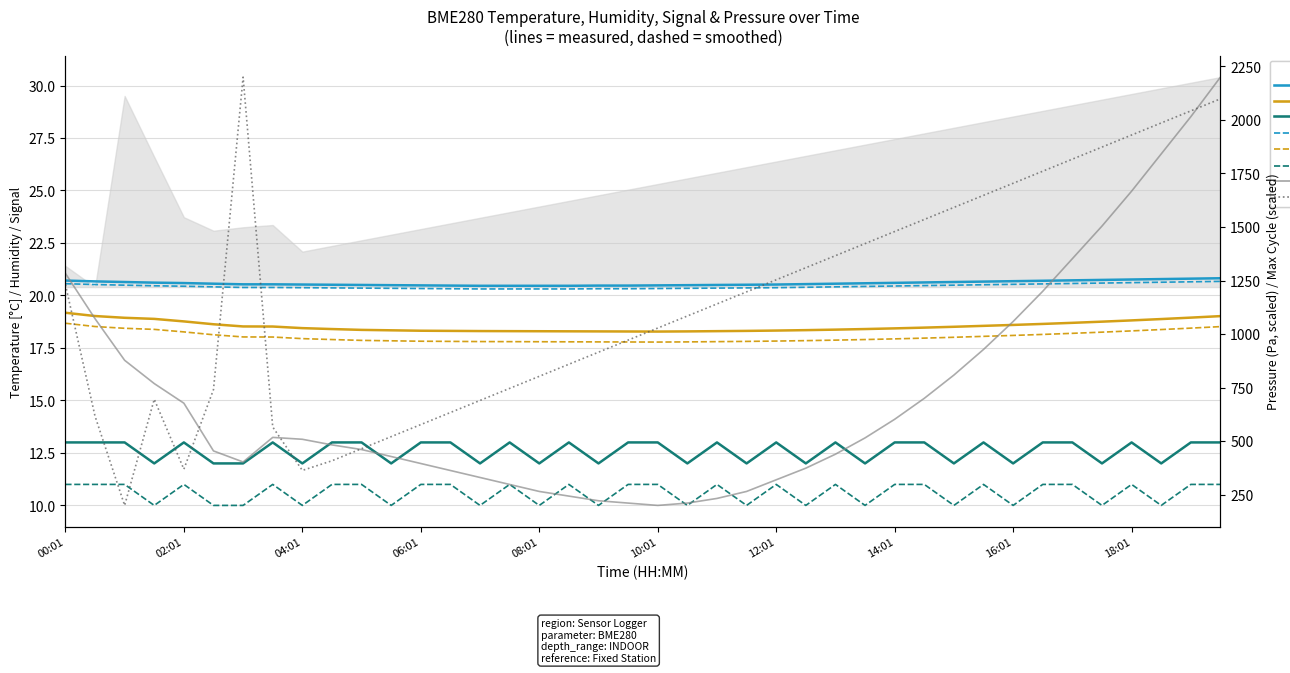

What are all the series names shown in the legend?

BME280_temperature, BME280_humidity, Signal, BME280_pressure_scaled, Max_cycle